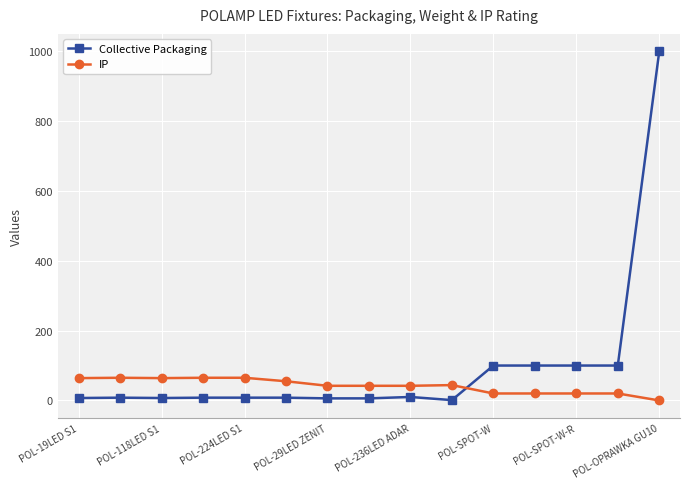

How many intersections are there between IP and Collective Packaging?

1